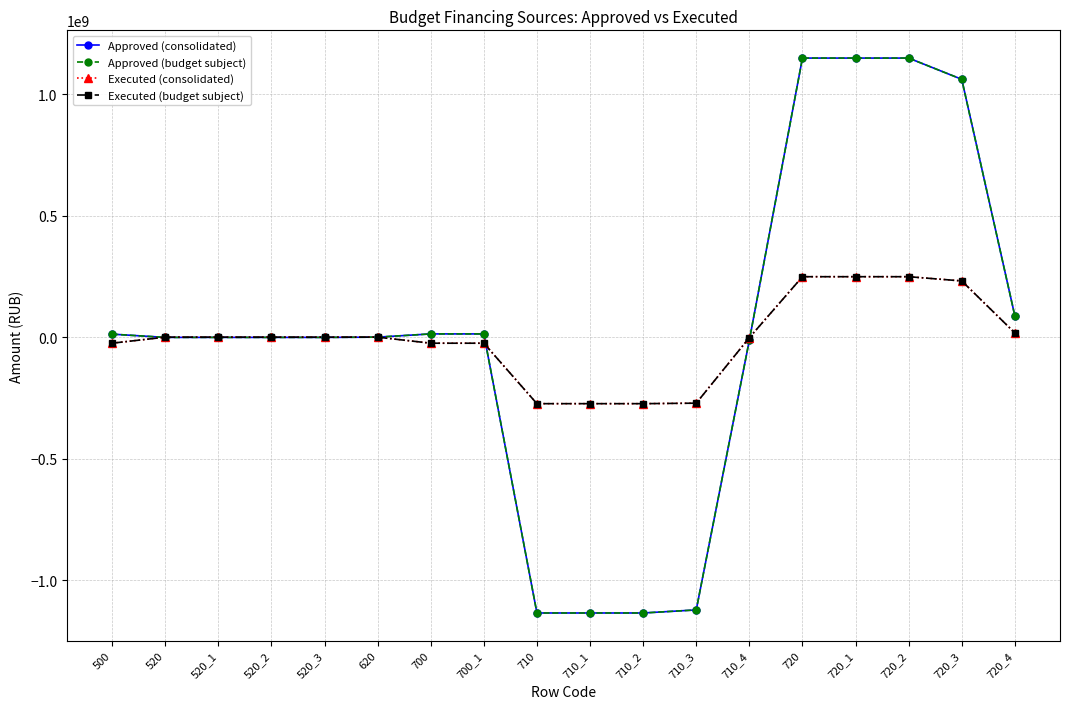

At how many categories does at least one series exceed 418305474?

4